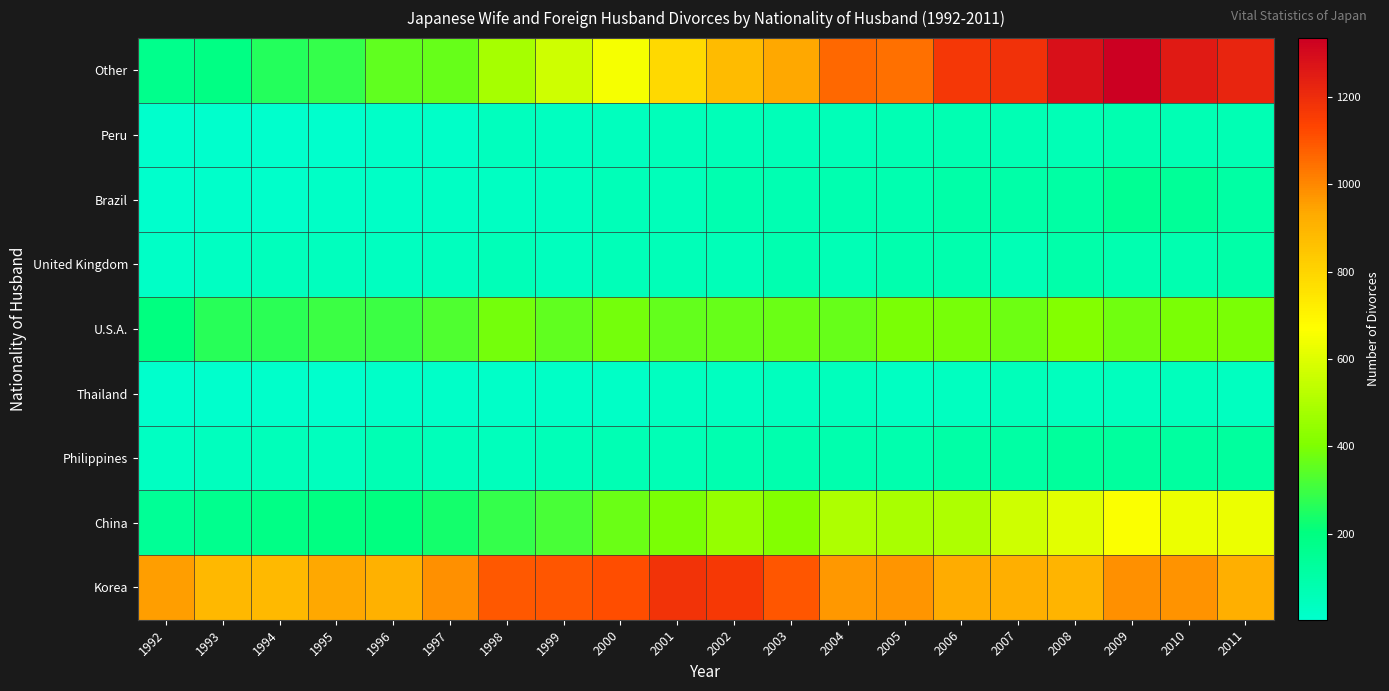

What is the spread (max minus min) of values at 2004?

1017